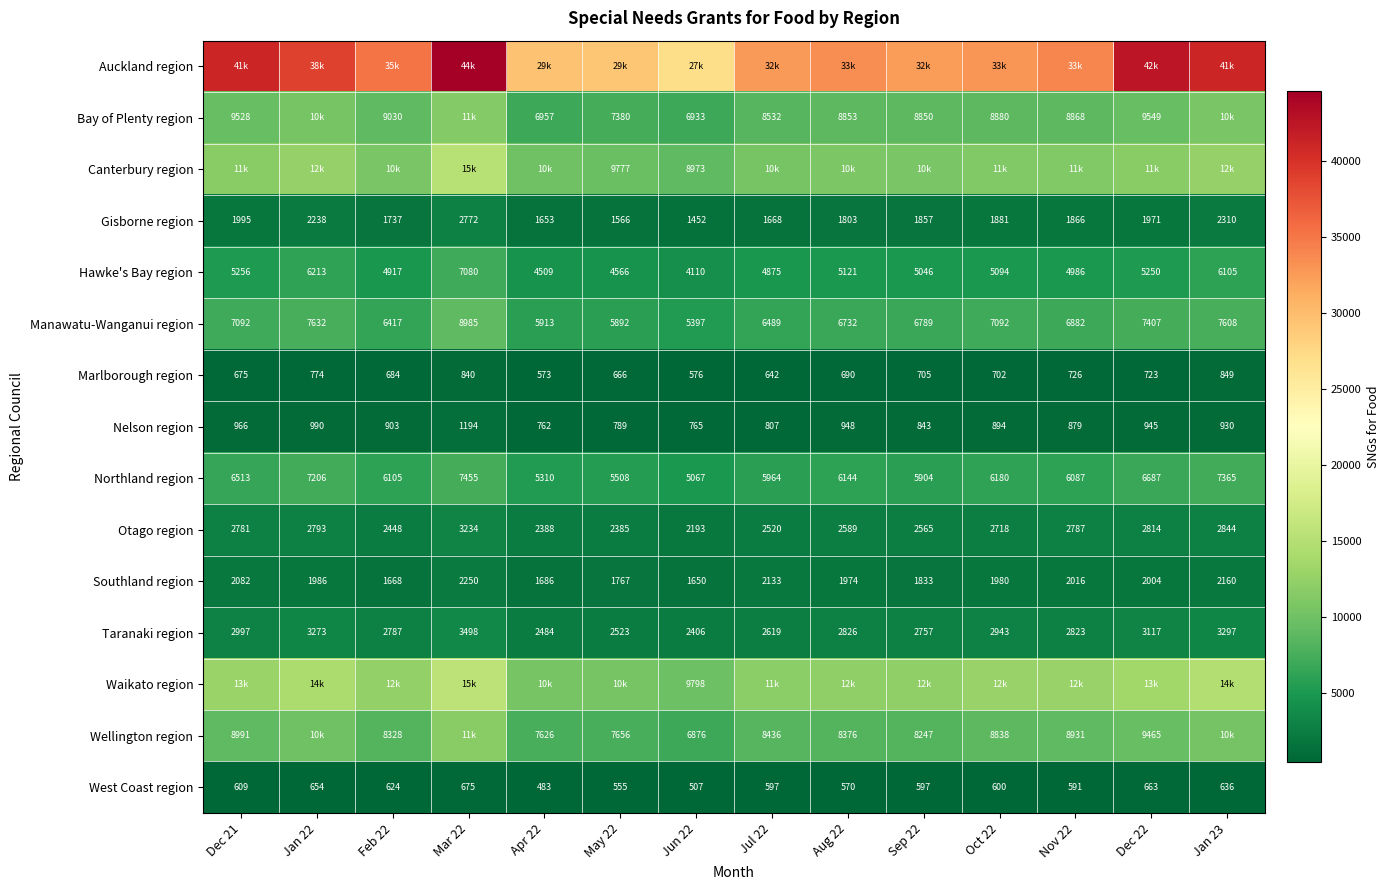

How many values in the West Coast region series are below 600?

7